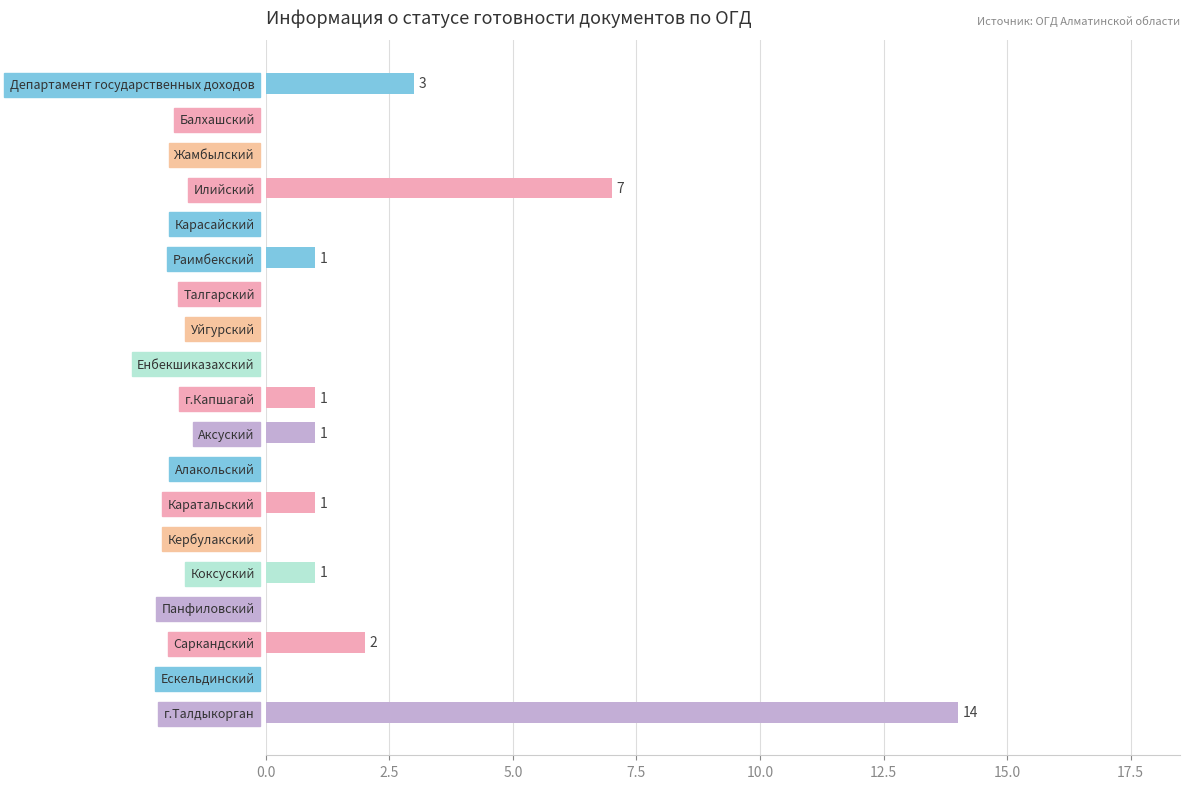

Reading top to bottom, list all the values displayed in this chart.

Департамент государственных доходов=3	Балхашский=0	Жамбылский=0	Илийский=7	Карасайский=0	Раимбекский=1	Талгарский=0	Уйгурский=0	Енбекшиказахский=0	г.Капшагай=1	Аксуский=1	Алакольский=0	Каратальский=1	Кербулакский=0	Коксуский=1	Панфиловский=0	Саркандский=2	Ескельдинский=0	г.Талдыкорган=14